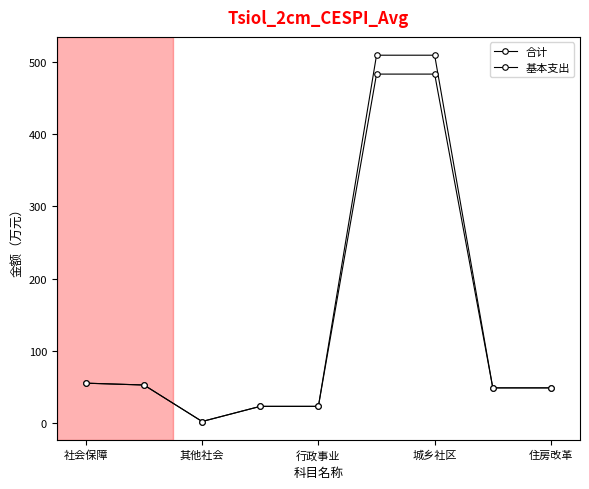

True or false: 合计 and 基本支出 intersect in this chart.

False